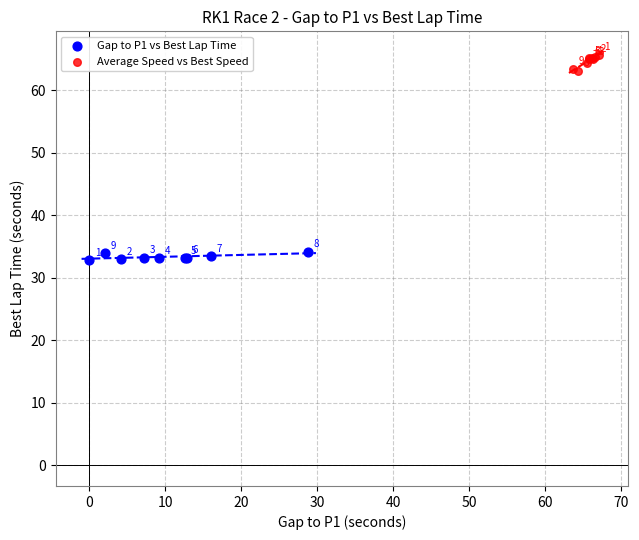

Which series has the widest spread of Y values?

Average Speed vs Best Speed